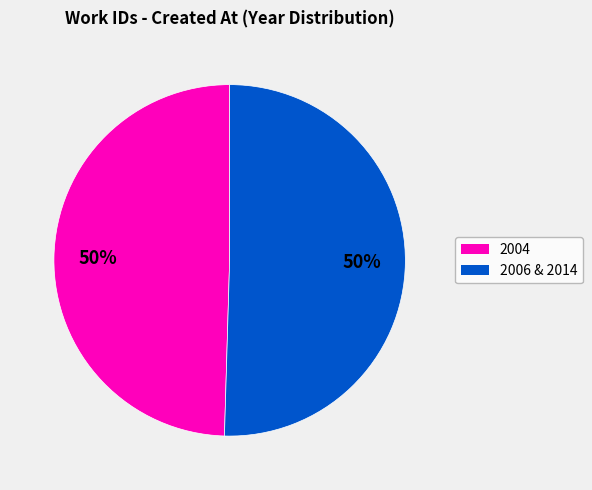

How many slices are in this pie chart?

2